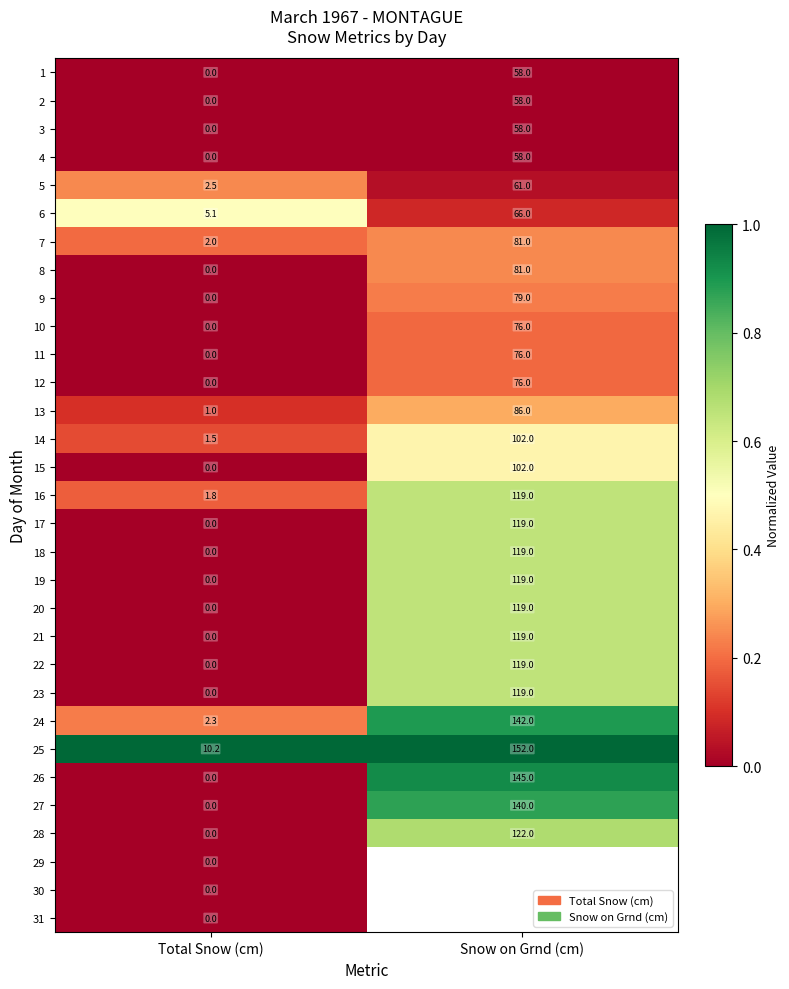

What is the average value of the 2 series?

29.0